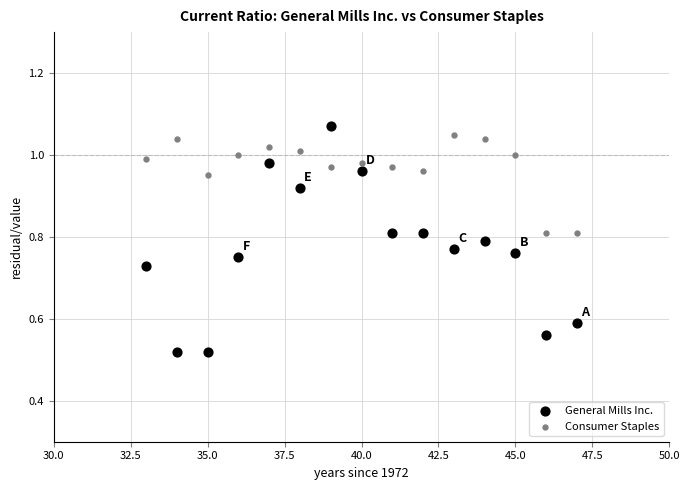

Which series has the widest spread of Y values?

General Mills Inc.